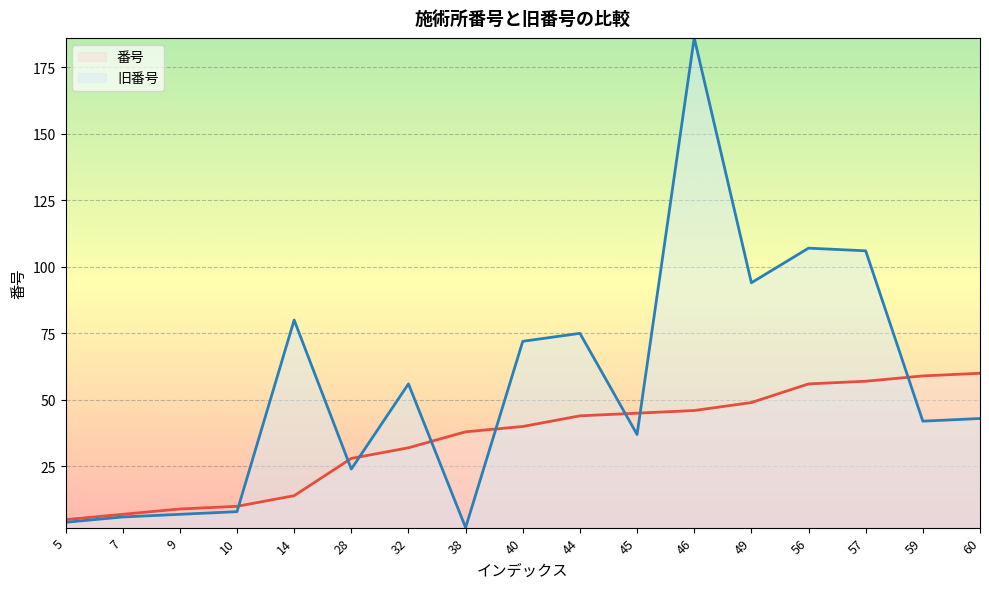

Is it true that 番号 (line) equals 14 at 14?

True